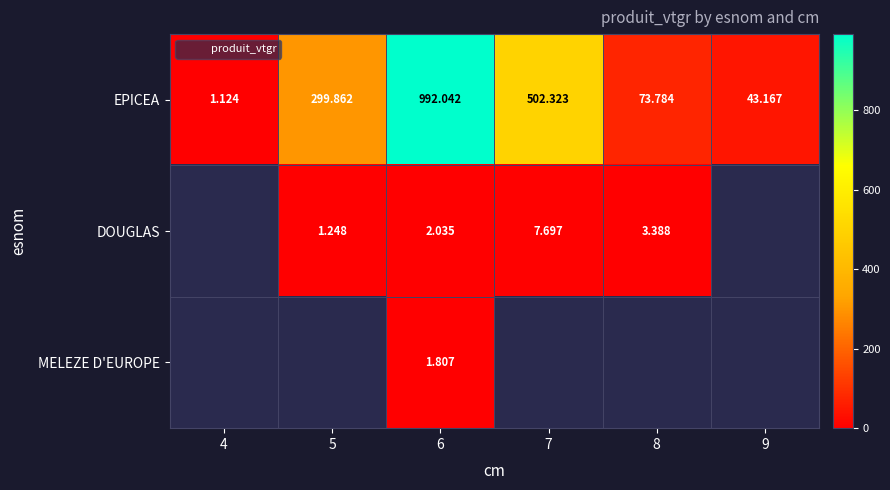

Between 5 and 6, which series saw the biggest shift?

EPICEA